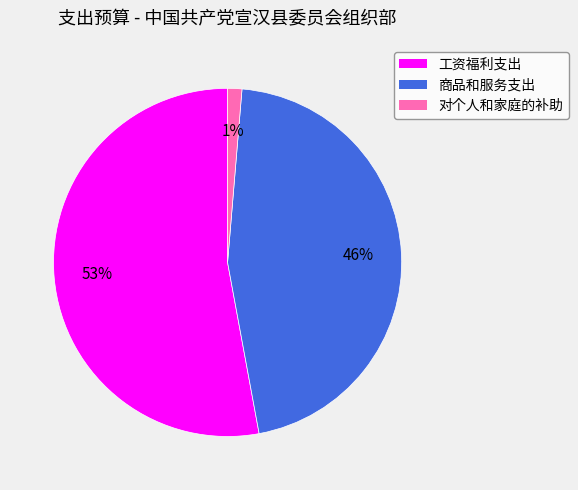

To the nearest percent, what portion does 商品和服务支出 represent?

46%